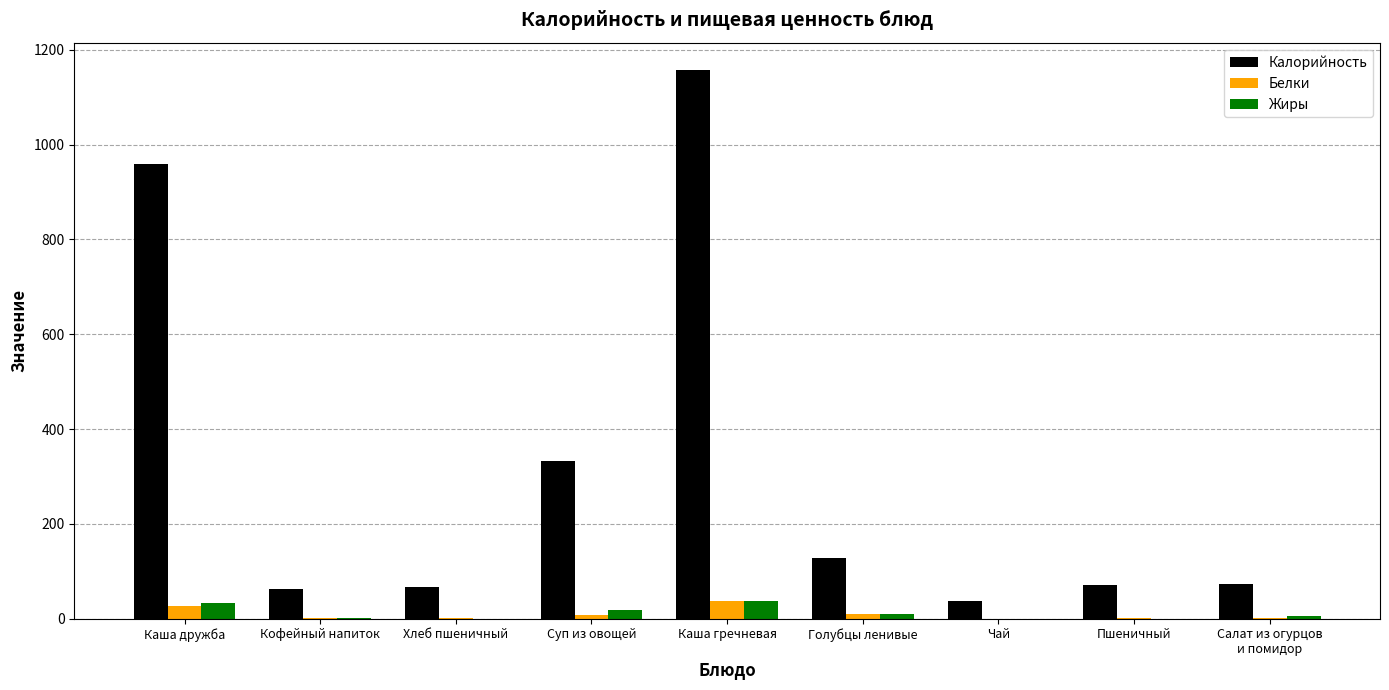

What is the maximum value for Белки?

37.5